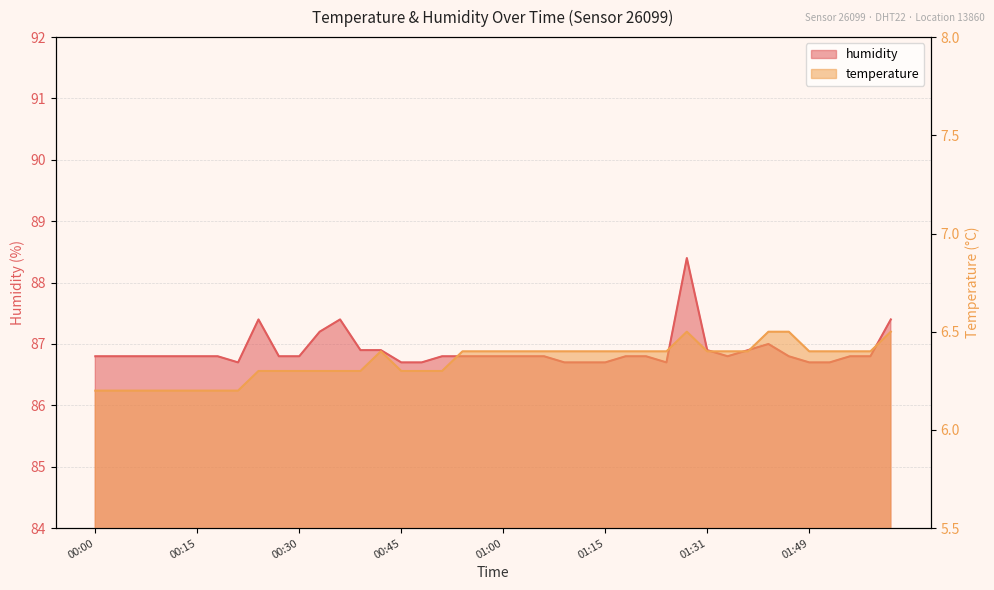

True or false: humidity and temperature intersect in this chart.

False